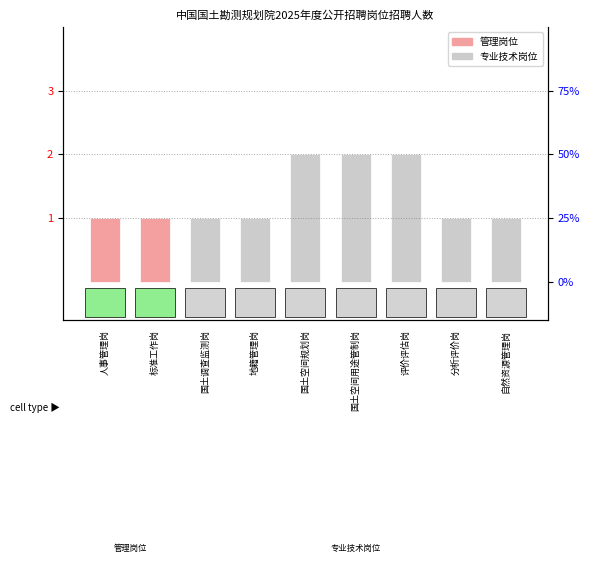

At which category does the chart reach its minimum across all series?

人事管理岗